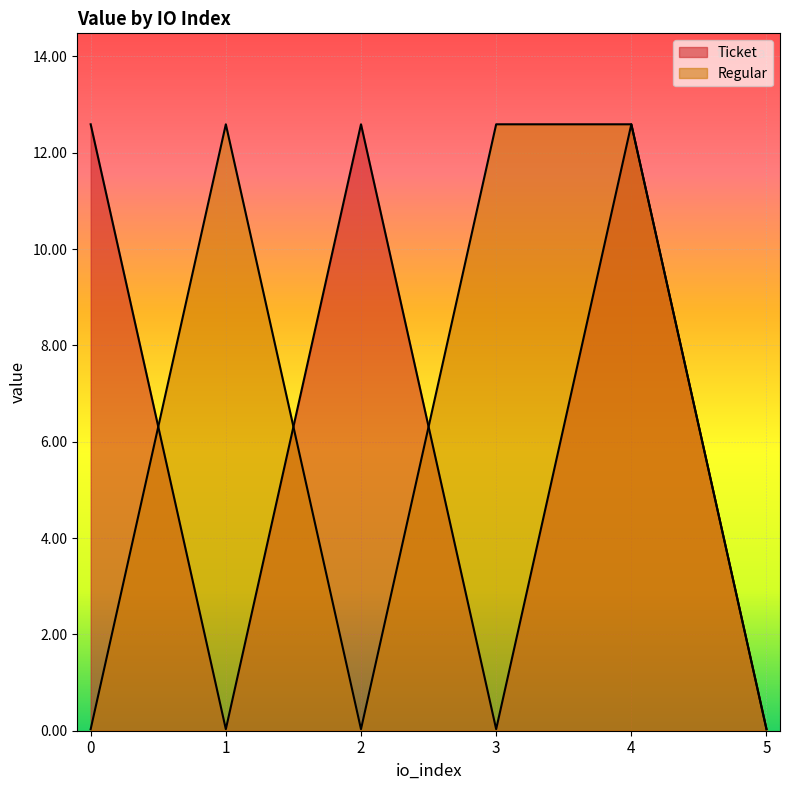

Reading right to left, extract all data points from this chart.

Ticket: 5=0.0	4=12.6	3=0.0	2=12.6	1=0.0	0=12.6
Regular: 5=0.0	4=12.6	3=12.6	2=0.0	1=12.6	0=0.0